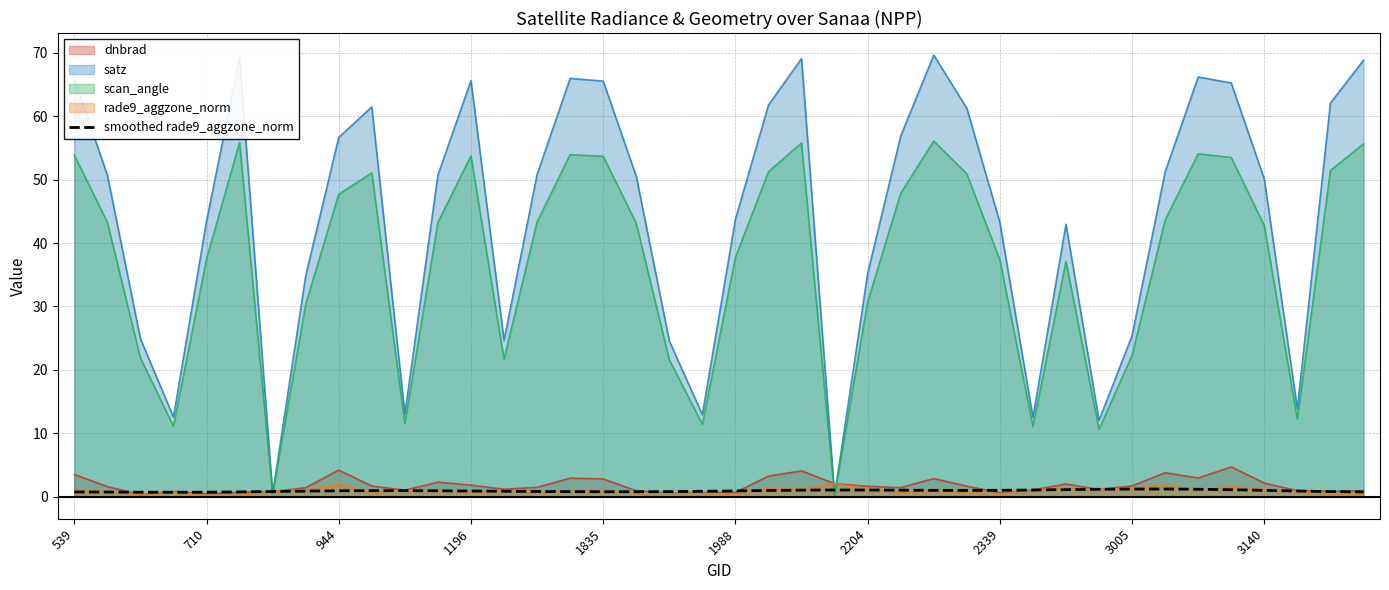

True or false: there are more than 1 points higher than both neighbors.

True